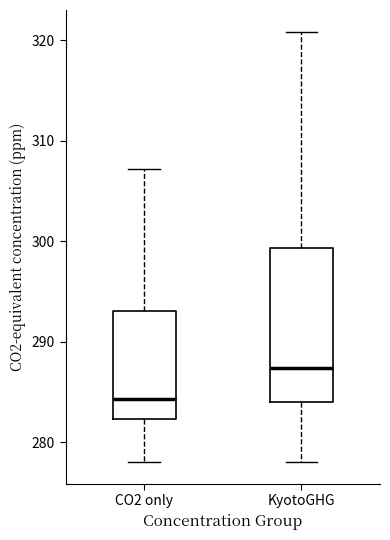

Reading left to right, transcribe this box plot: for each box, give where its median line is, the range the box spans, and where its two whiskers end, as read against the y-axis. The values are not printed on the chart, so give them approximately, as read against the axis.

CO2 only: median 284, box 282 to 293, whiskers 278 to 307
KyotoGHG: median 287, box 284 to 299, whiskers 278 to 321